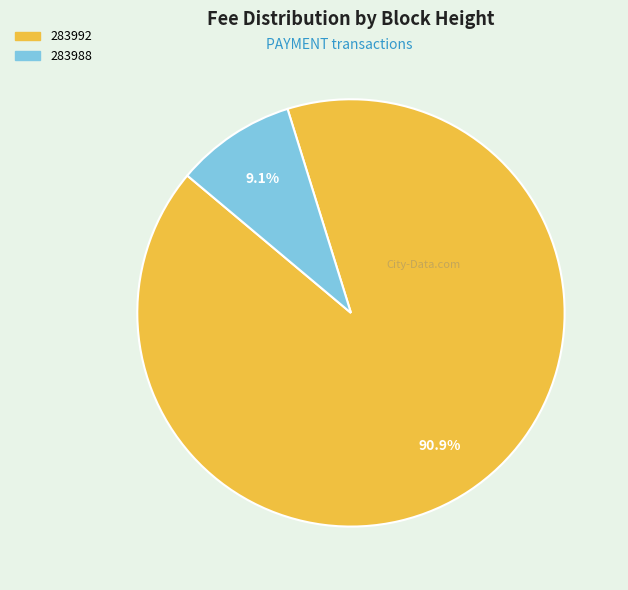

Rank the categories by value from lowest to highest.

283988, 283992